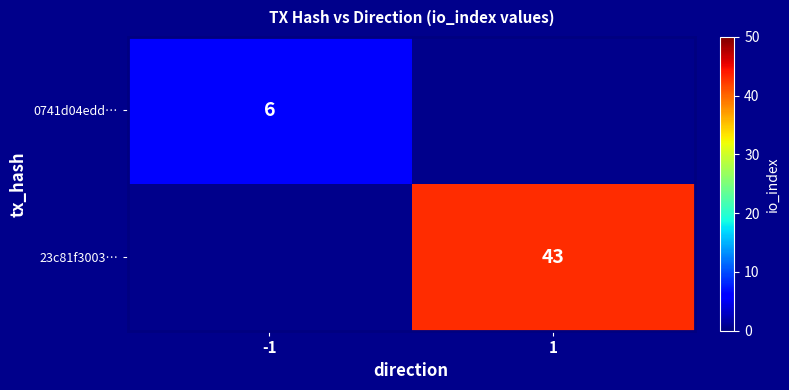

Is it true that 23c81f3003… equals 26 at 1?

False